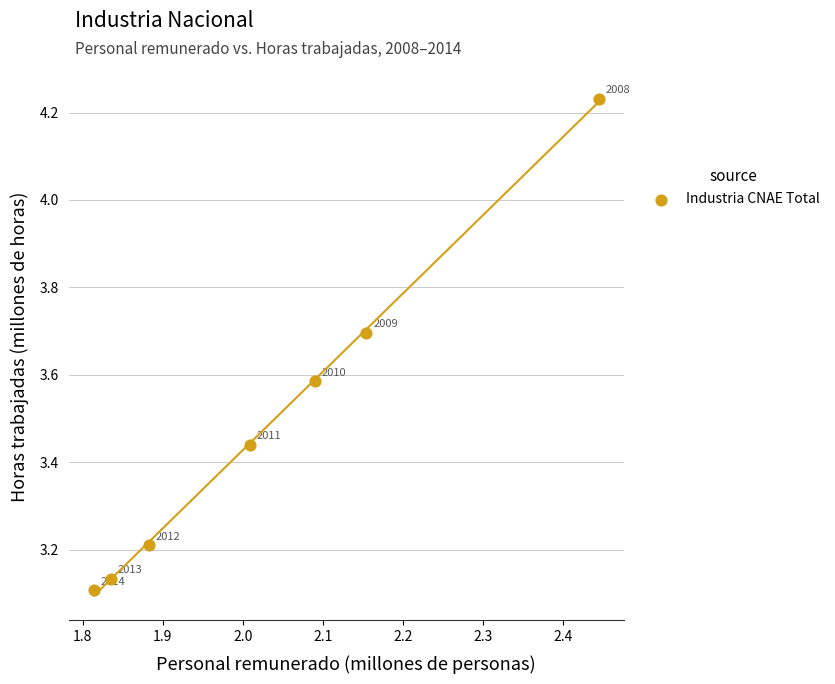

What is the average X value?

2.0